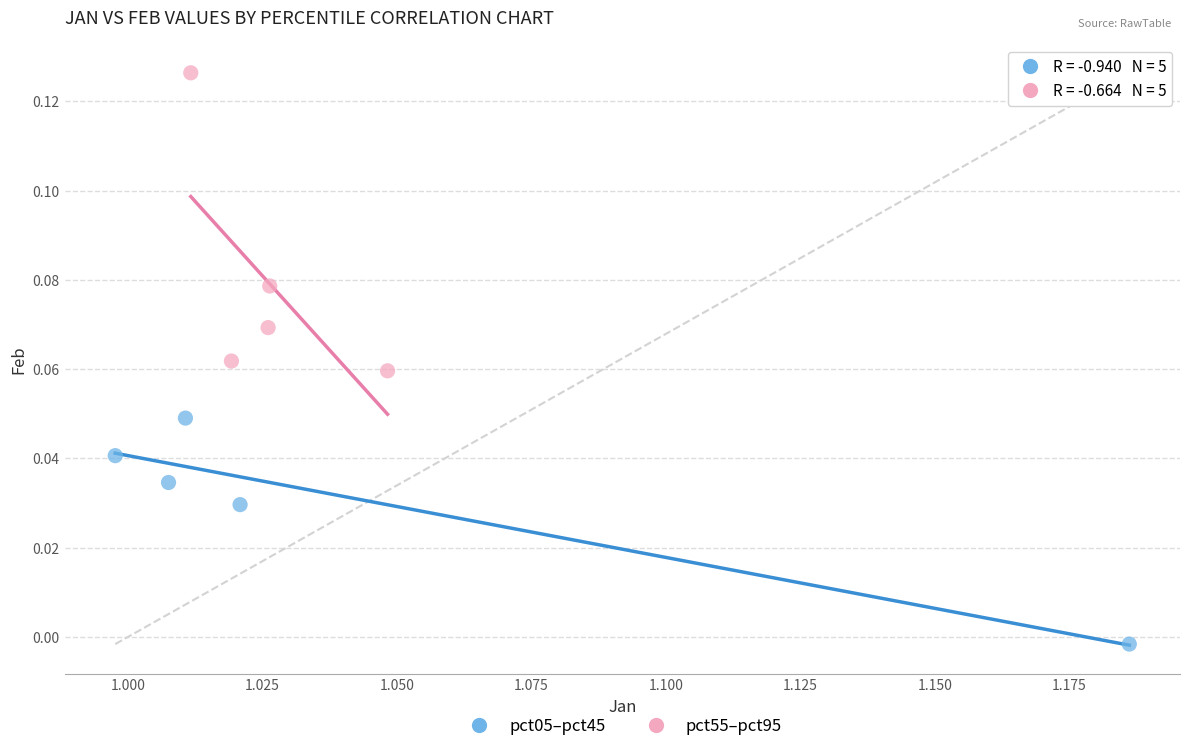

Which series reaches the minimum Y coordinate?

pct05–pct45